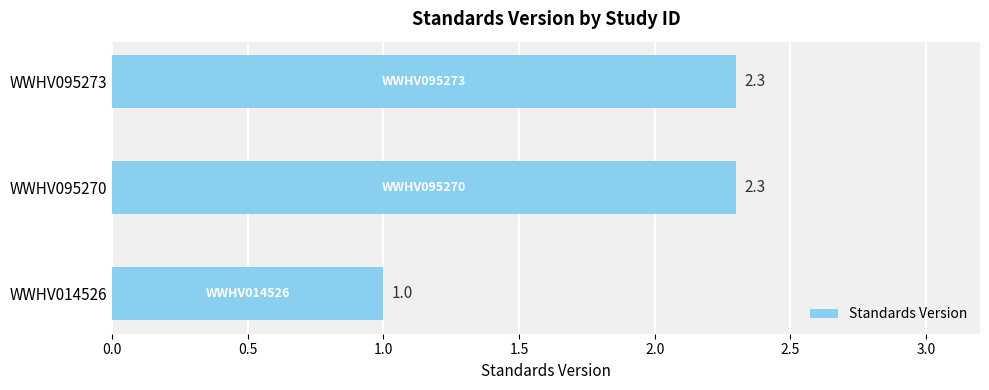

Reading top to bottom, what are all the values shown in this chart?

WWHV095273=2.3	WWHV095270=2.3	WWHV014526=1.0